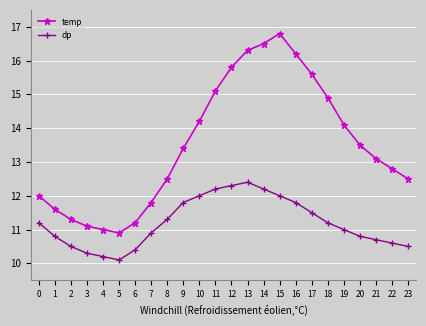

Where is the first local maximum for dp?

13